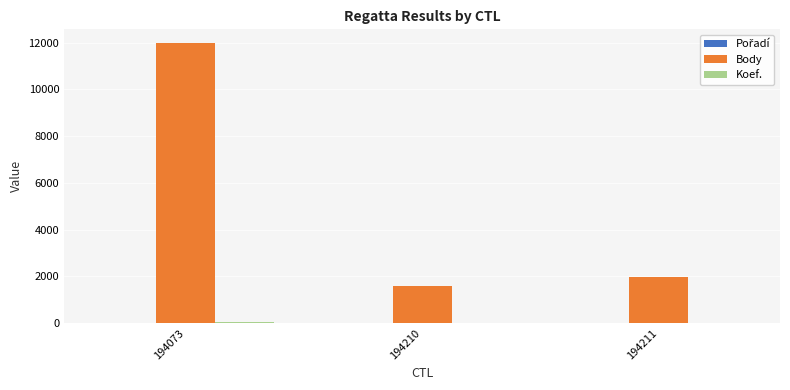

What is the sum of all Body values?

15570